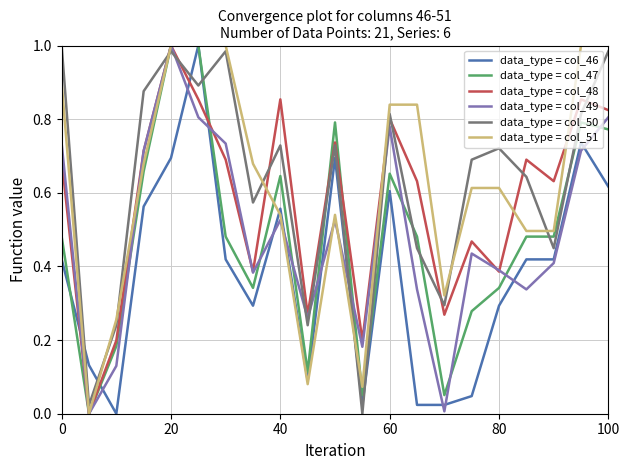

True or false: data_type = col_46 and data_type = col_50 intersect in this chart.

True